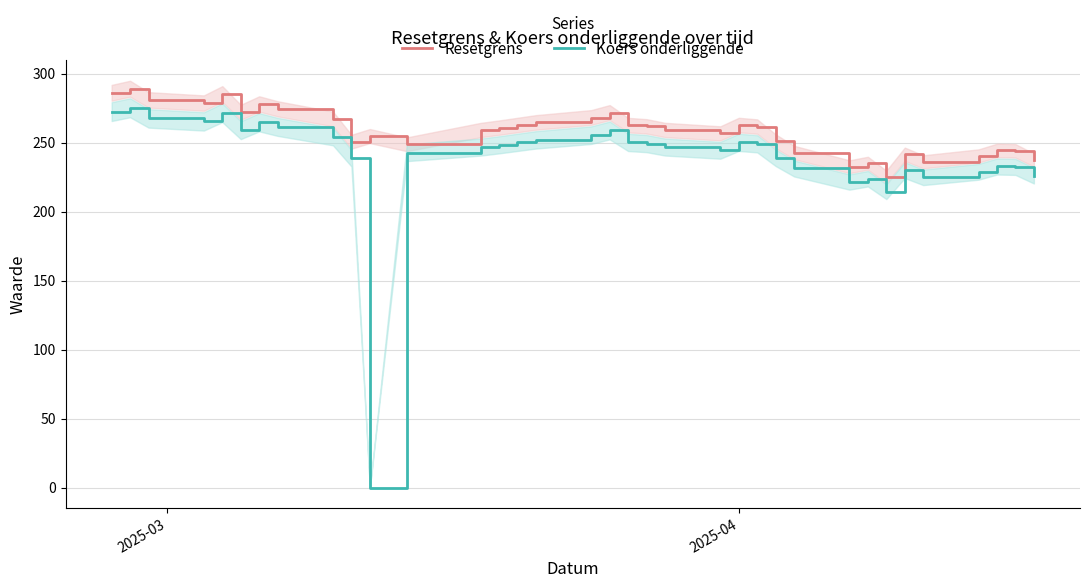

What is the highest value of the Koers onderliggende series?

275.2